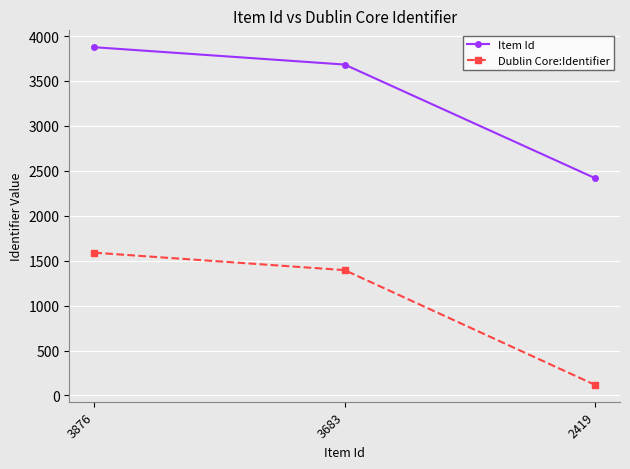

What value does the Item Id series have at 3683, to the nearest 10?

3680